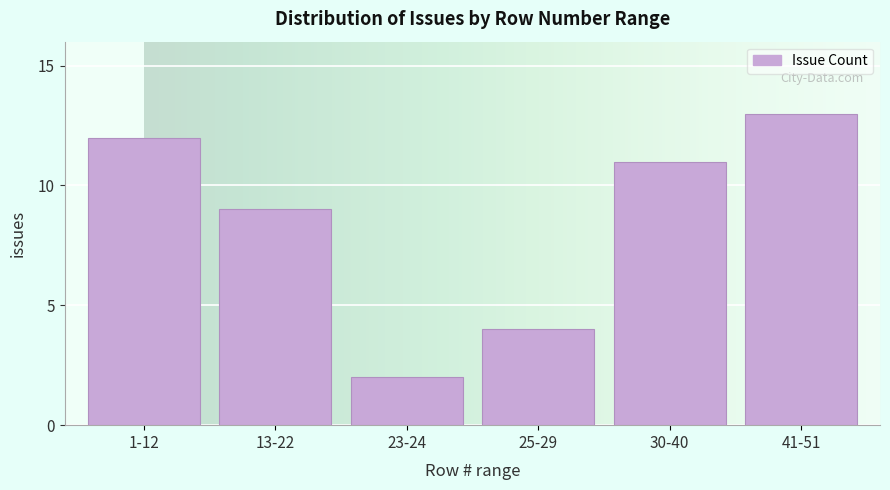

Reading left to right, what are all the values shown in this chart?

1-12=12	13-22=9	23-24=2	25-29=4	30-40=11	41-51=13